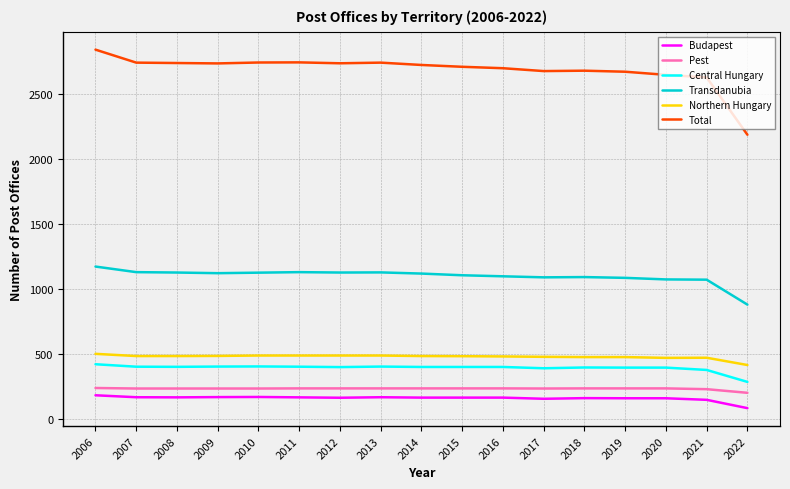

What are all the series names shown in the legend?

Budapest, Pest, Central Hungary, Transdanubia, Northern Hungary, Total